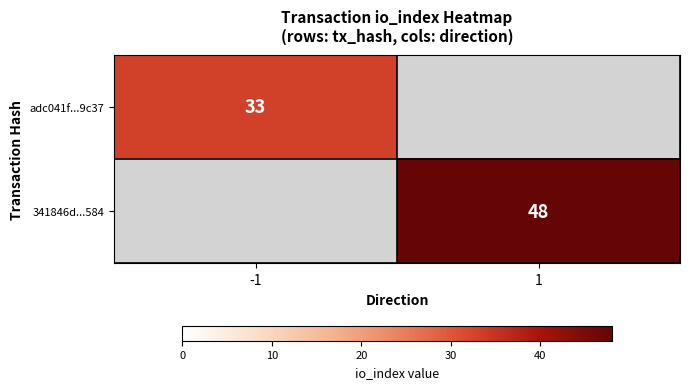

List the labels in order of adc041f...9c37 value, smallest first.

-1, 1